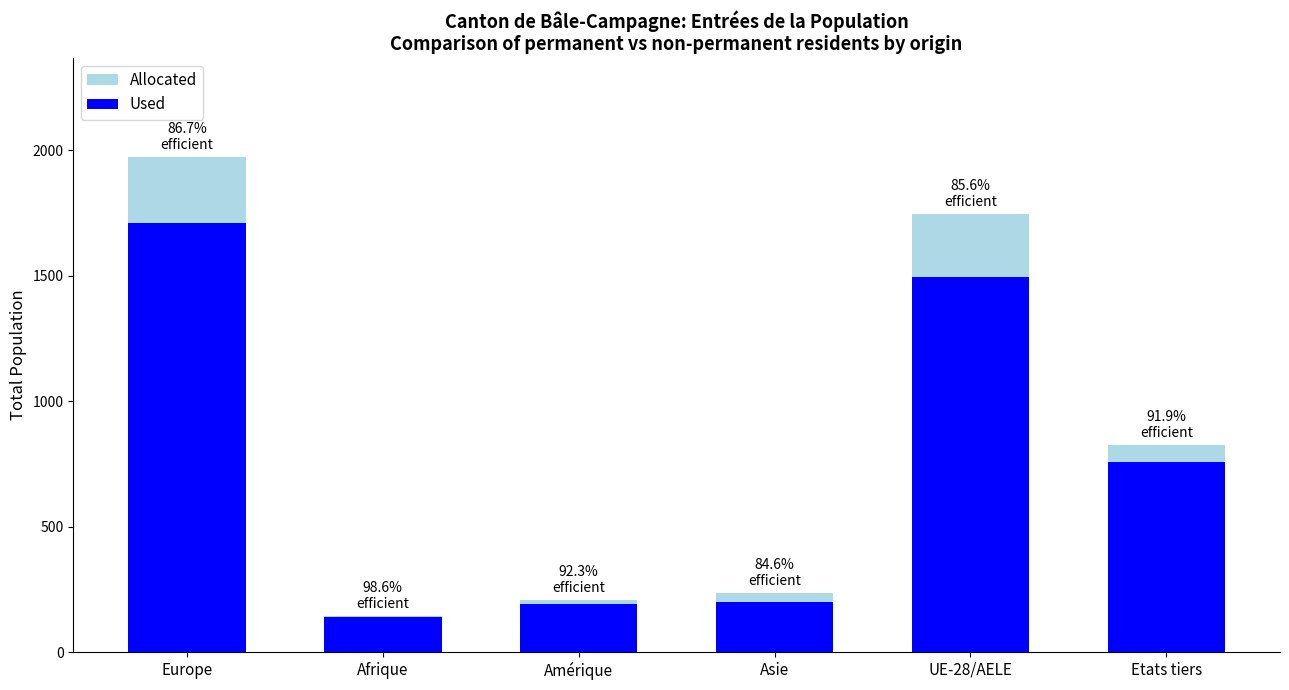

How many groups of bars are there?

6